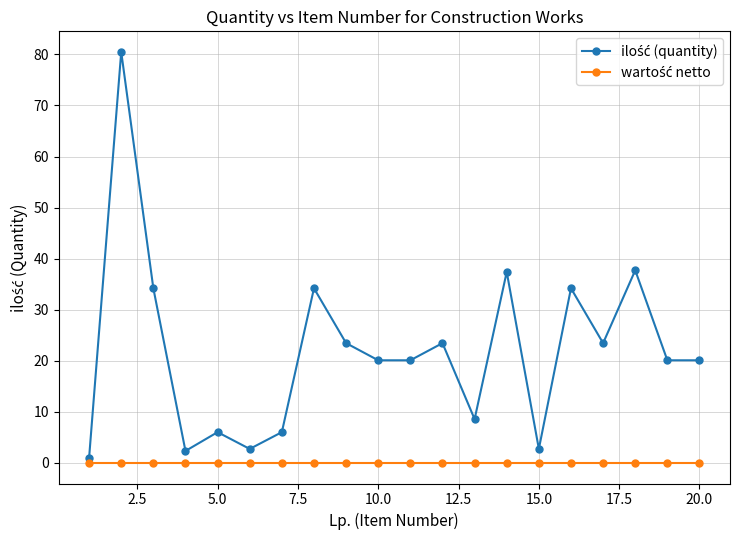

Count the number of categories in the chart.

20